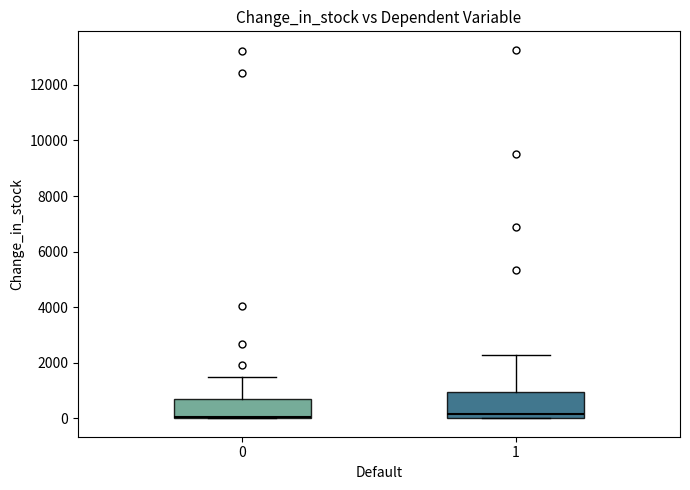

Reading left to right, read every box against the y-axis: the position of its median line, the range the box covers, and the ends of its whiskers. The values are not printed on the chart, so give them approximately, as read against the axis.

0: median 0 (just above the box's lower edge), box 0 to 600, whiskers 0 to 1400
1: median 200, box 0 to 1000, whiskers 0 to 2200